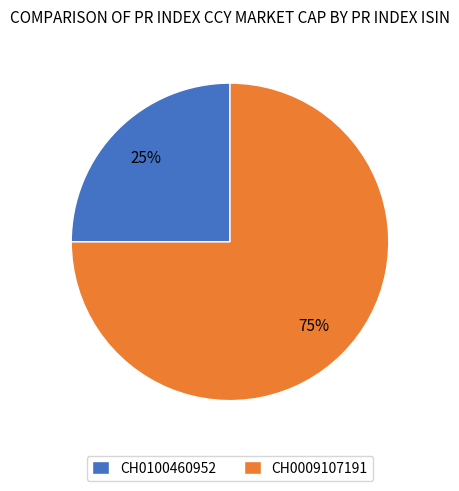

To the nearest percent, what is the average slice percentage?

50%